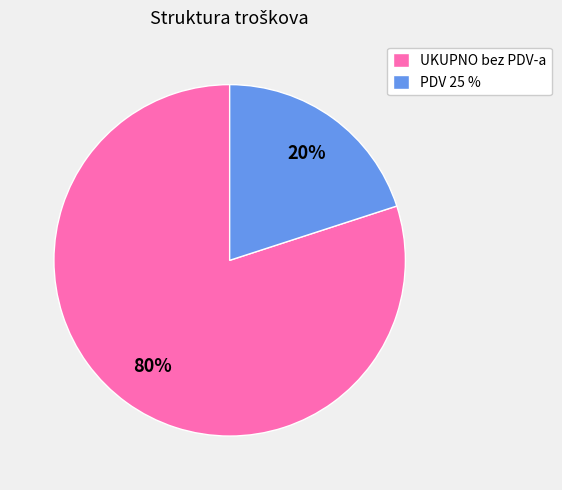

Is it true that PDV 25 % is 20% of the pie?

True